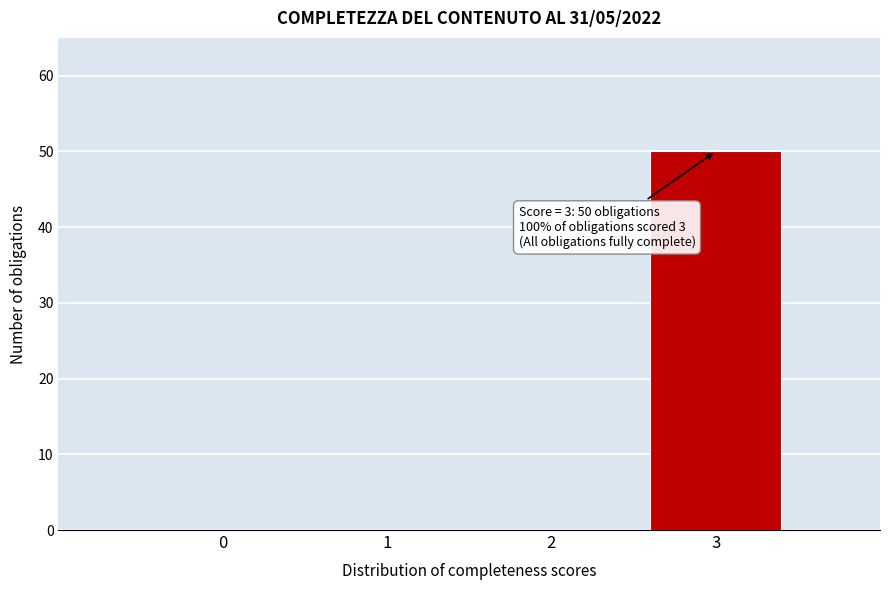

Reading left to right, extract all data points from this chart.

0=0	1=0	2=0	3=50